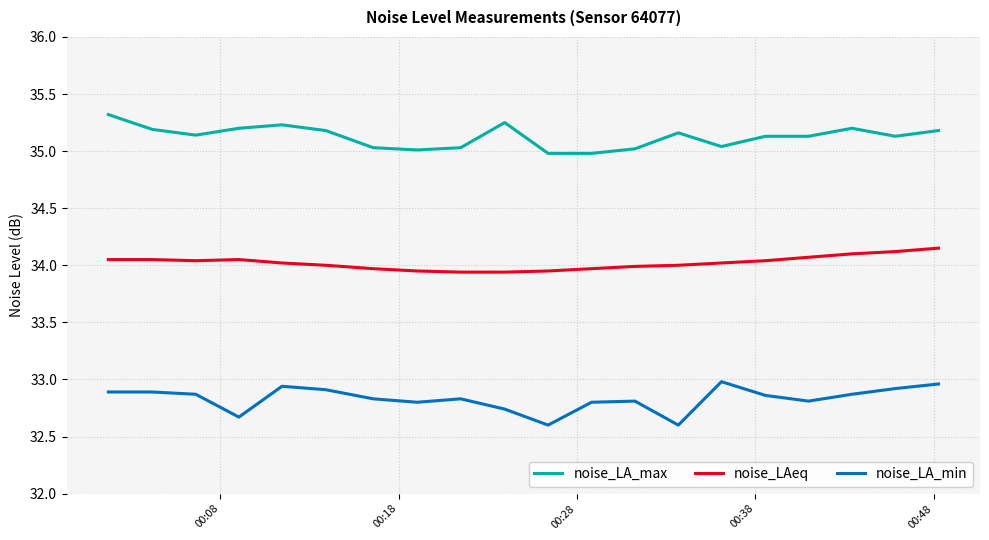

What is the lowest value of the noise_LA_max series?

35.0